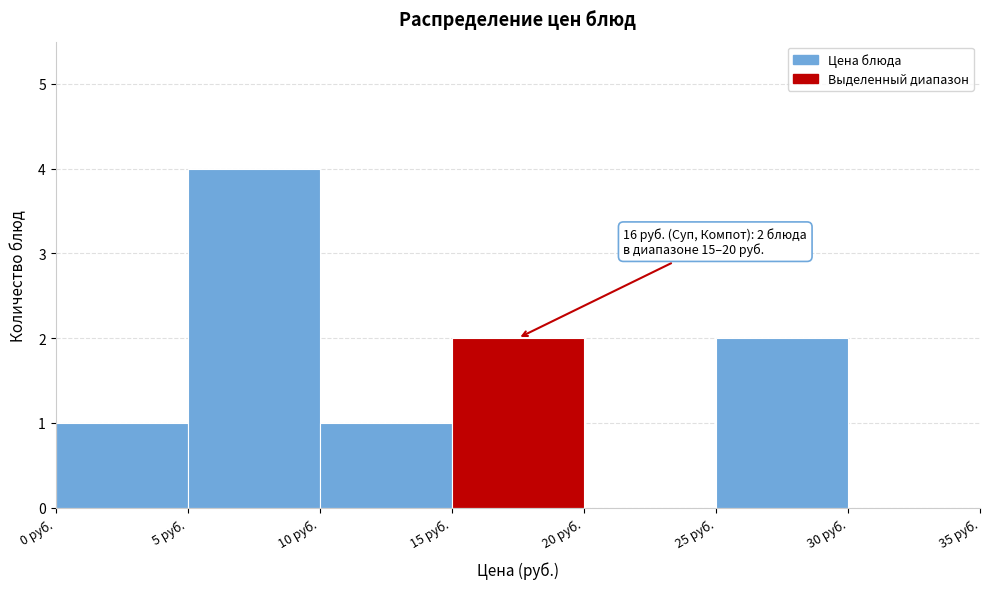

Which range on the x-axis has the tallest bar?

5 to 10